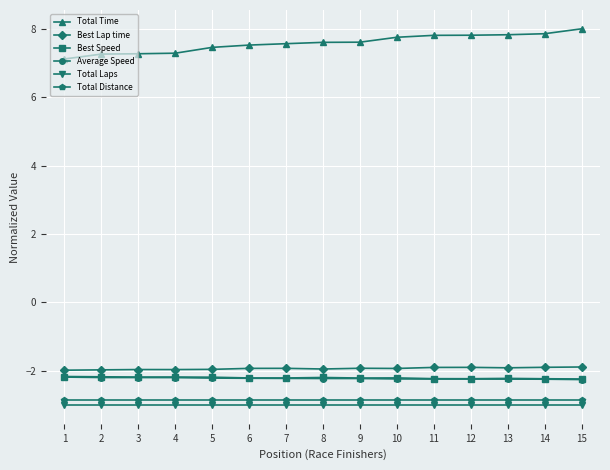

What is the difference between the highest and lowest values at 10?

10.8